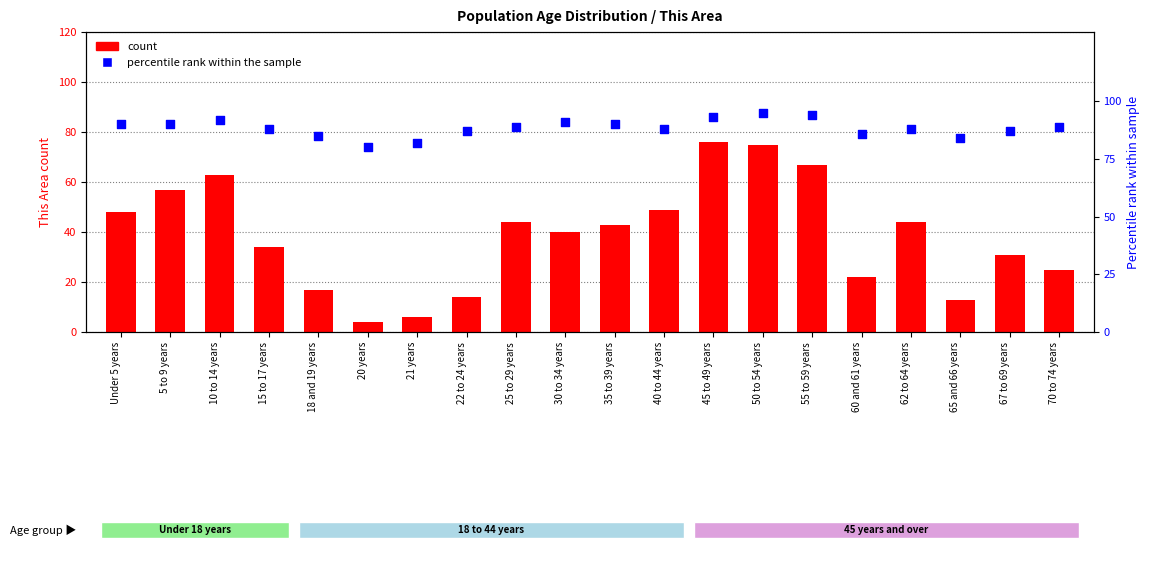

Which series has the widest spread of Y values?

count